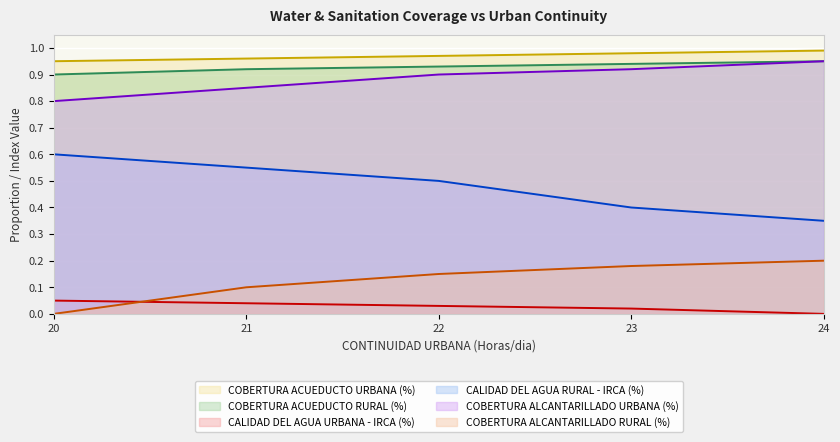

How many values in the CALIDAD DEL AGUA URBANA - IRCA (%) series exceed 0?

4